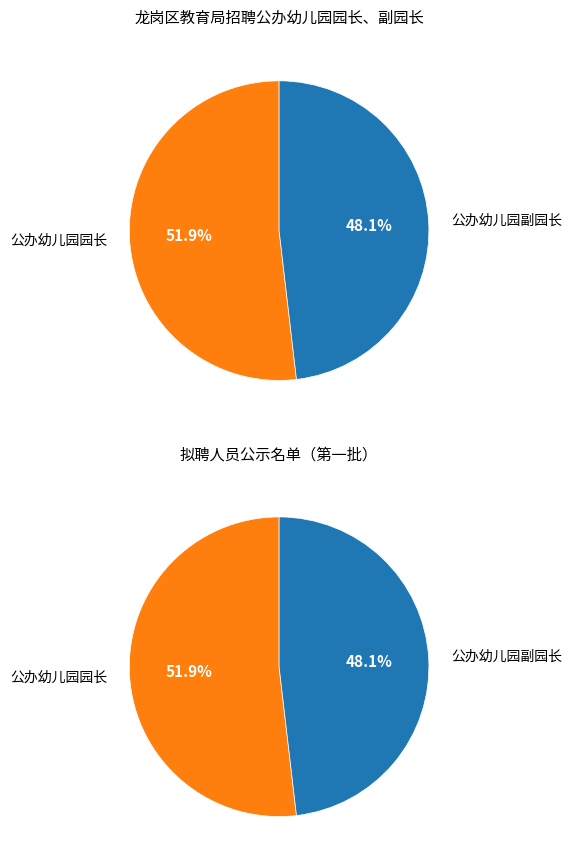

Which has a higher value, 公办幼儿园副园长 or 公办幼儿园园长?

公办幼儿园园长